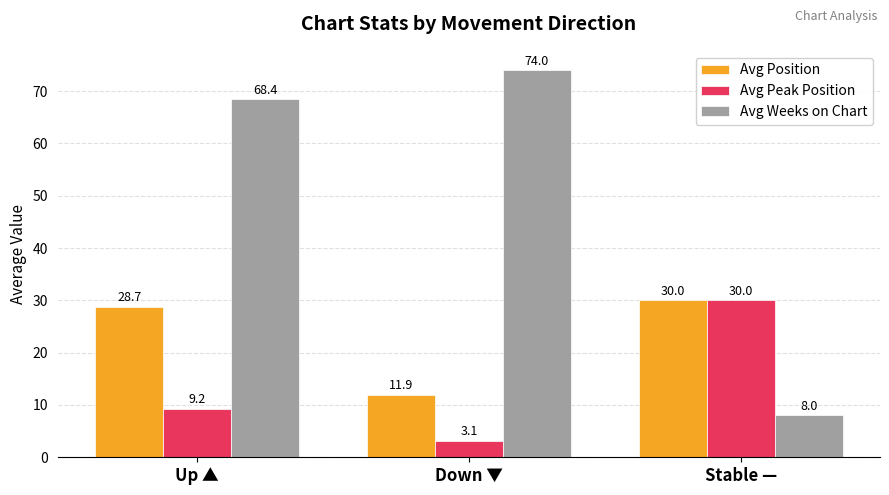

How many data points in Avg Position are above 28?

2